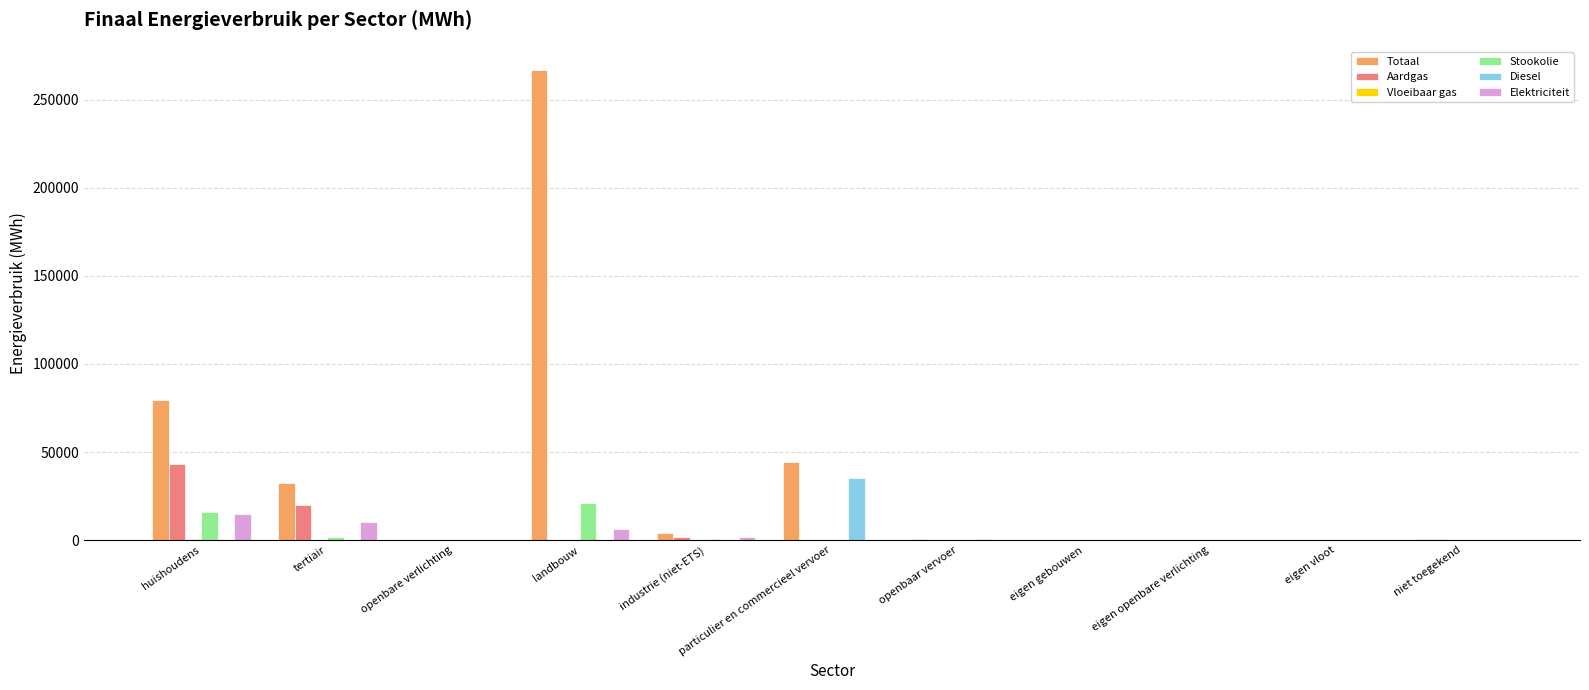

What is the sum of all Diesel values?

36355.6